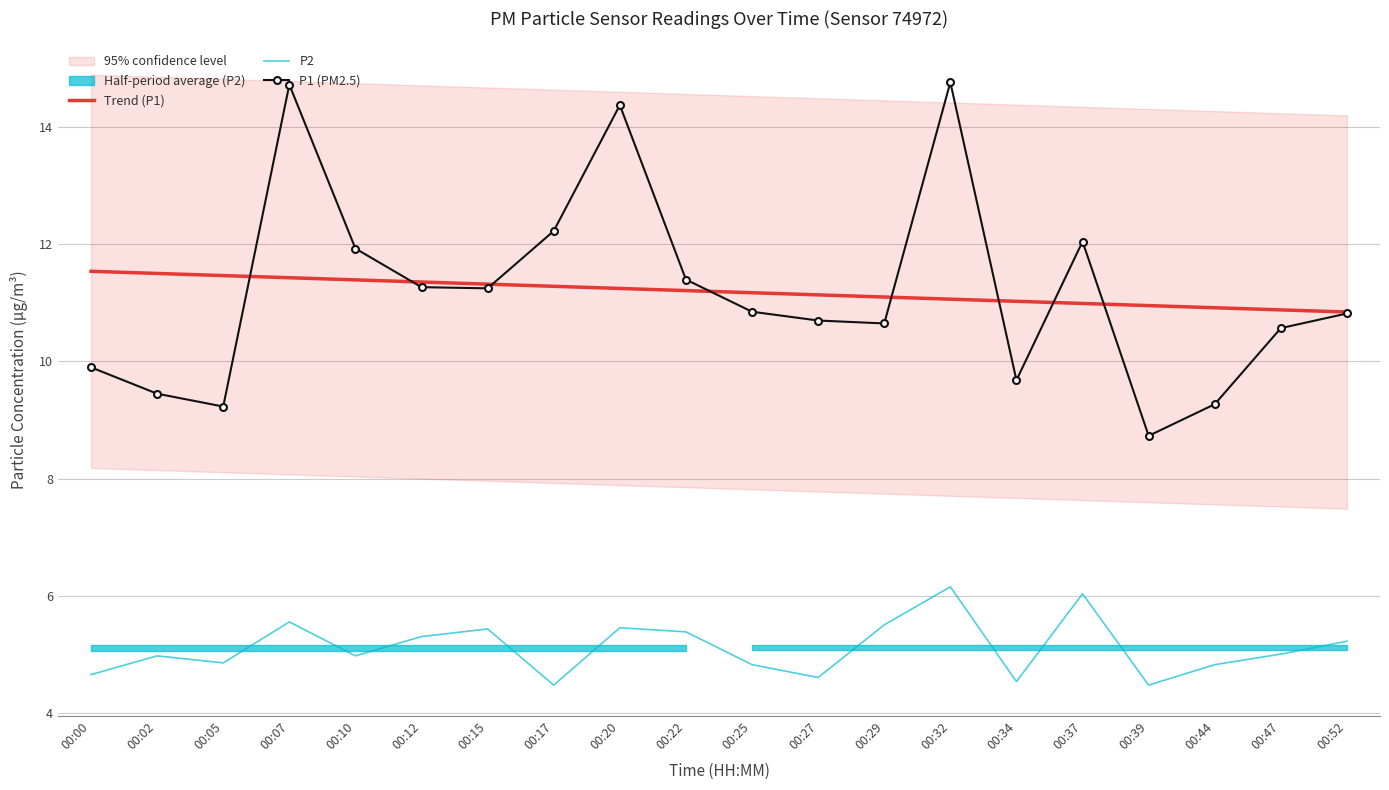

What is the value of the Trend (P1) point at the 11th from the left?

11.2